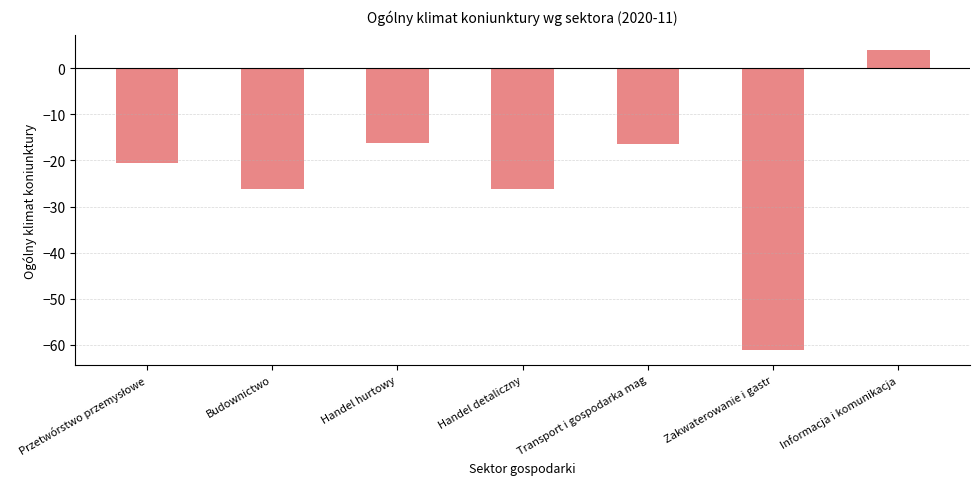

Which has a higher value, Budownictwo or Handel hurtowy?

Handel hurtowy